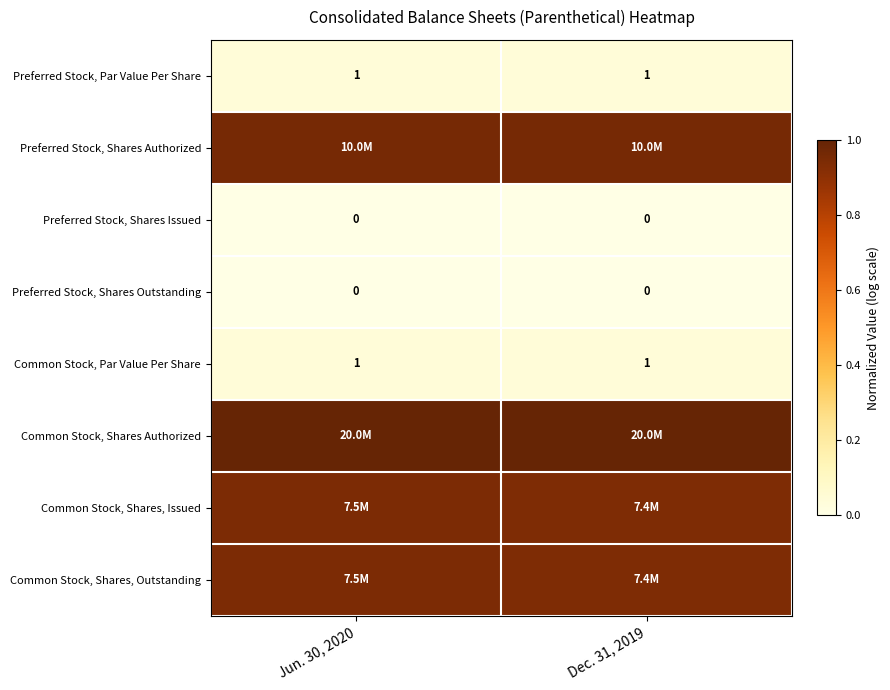

At how many categories does at least one series exceed 0?

2